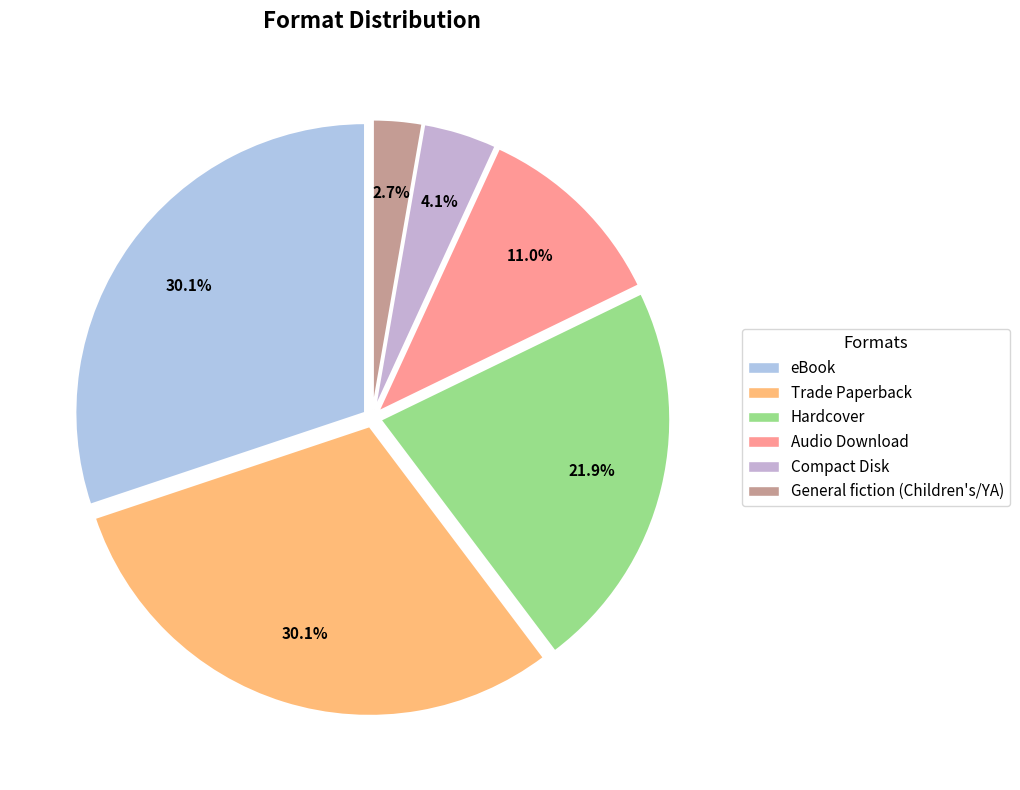

Is Audio Download the majority of the pie?

No